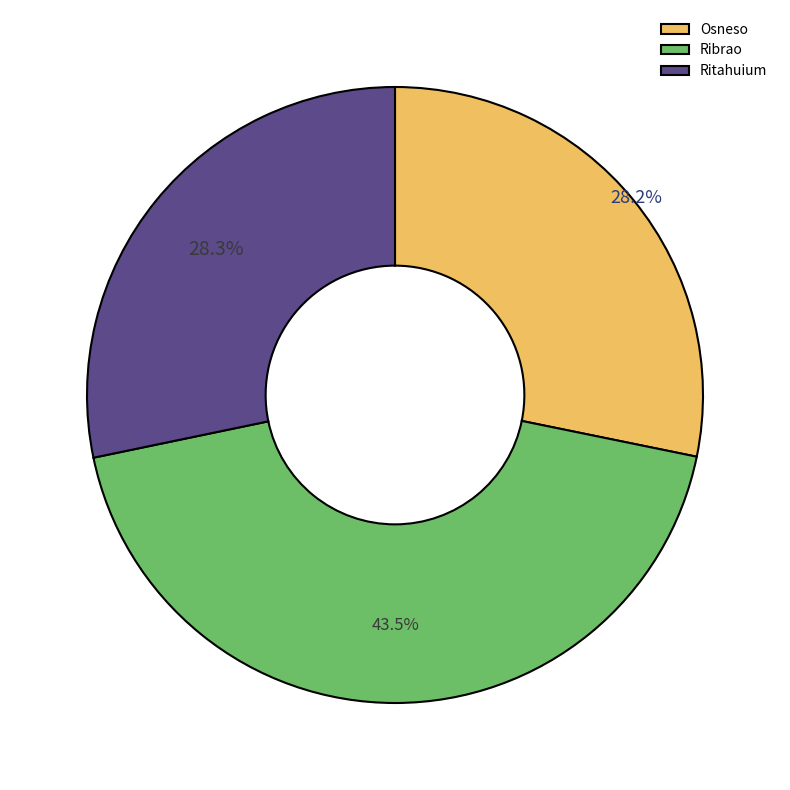

Which slice is the largest?

Ribrao